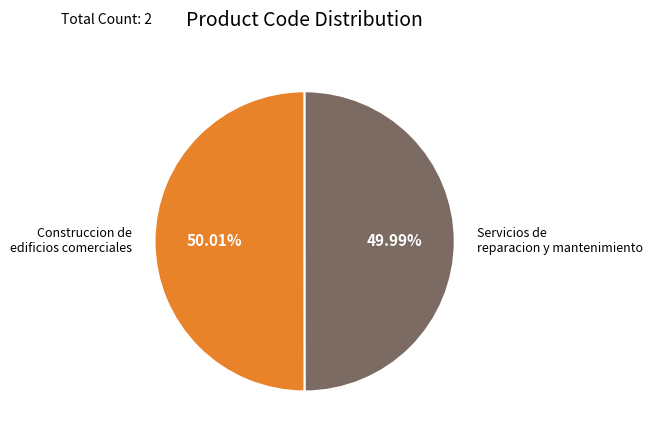

Is there a majority slice in this chart?

Yes